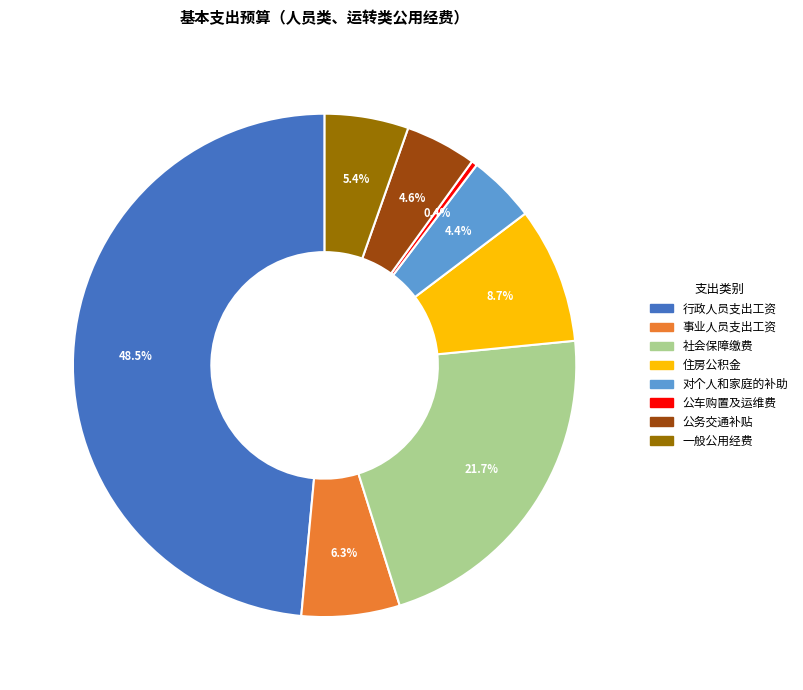

Is there any slice that represents more than half of the pie?

No